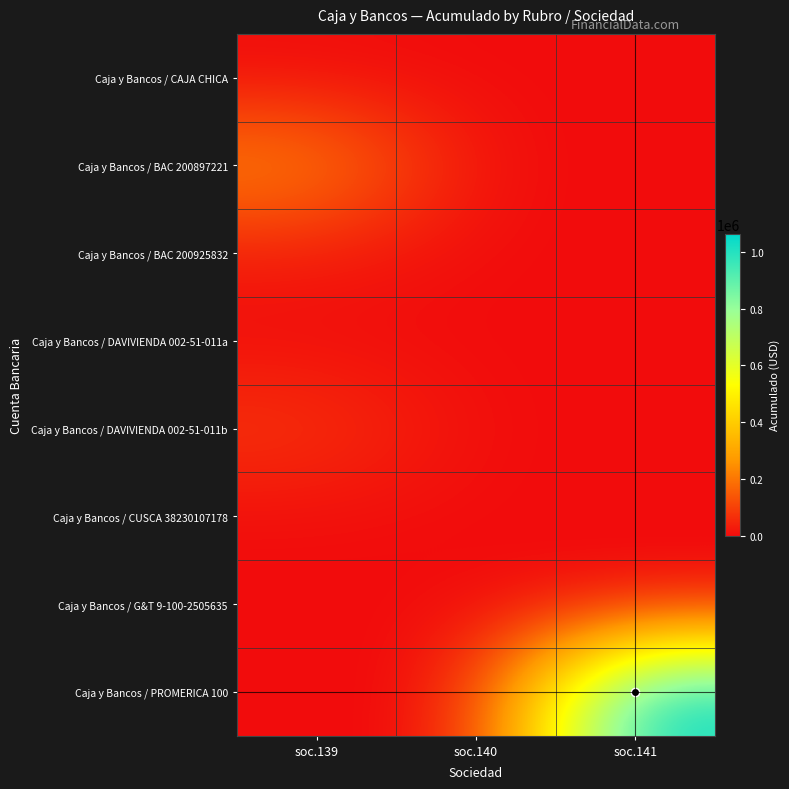

Between soc.139 and soc.141, which series saw the biggest shift?

Caja y Bancos / PROMERICA 100